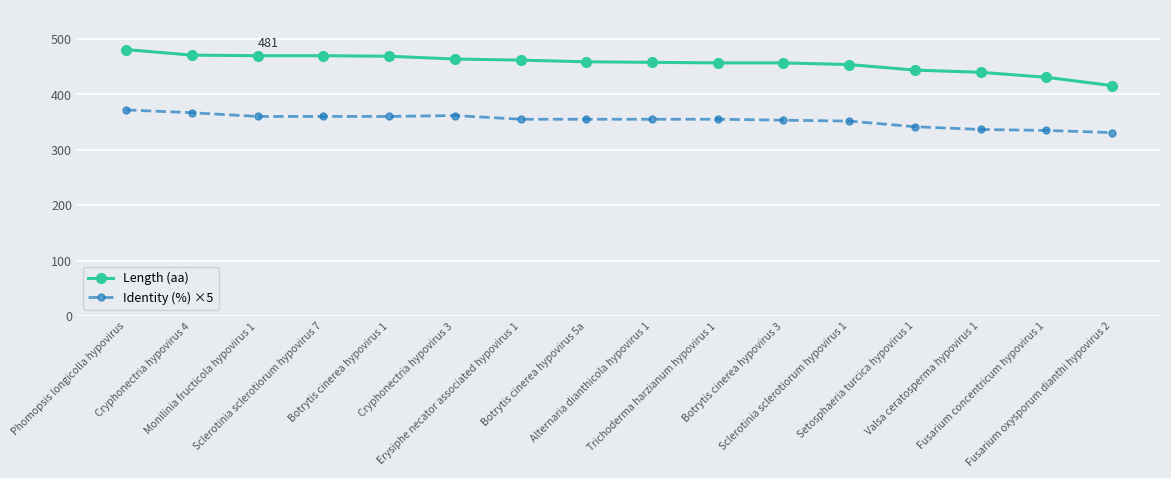

The value of Length (aa) at Botrytis cinerea hypovirus 5a is 459.0. True or false?

True